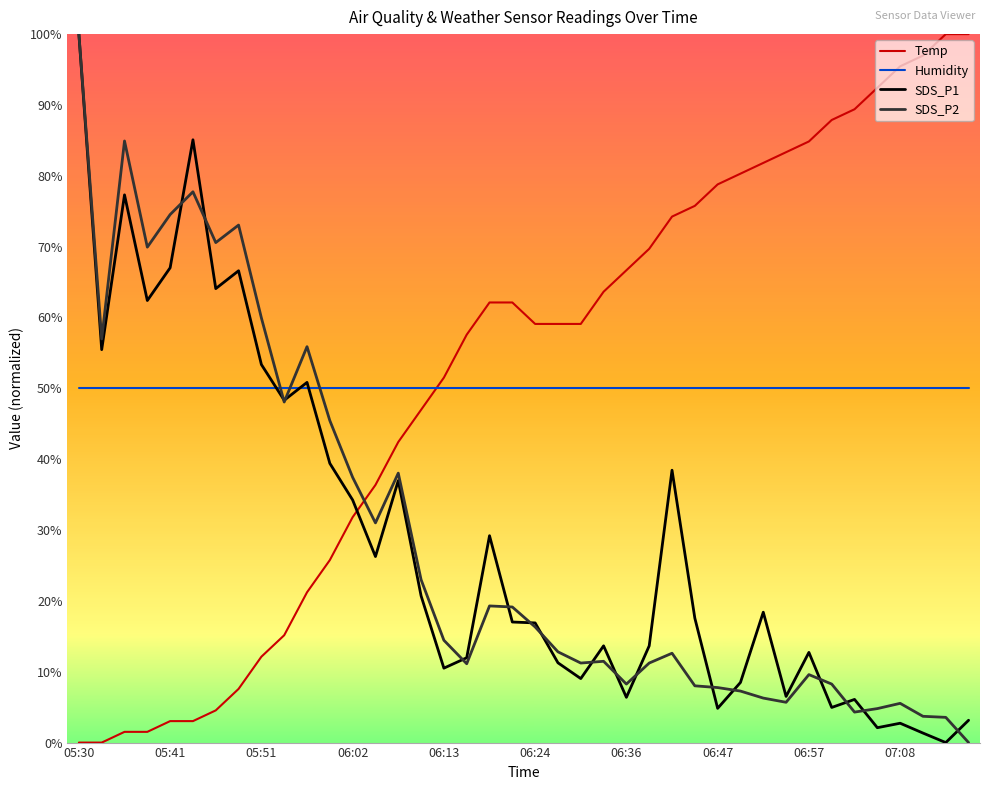

Which series ends up on top after the final intersection of SDS_P2 and Humidity?

Humidity